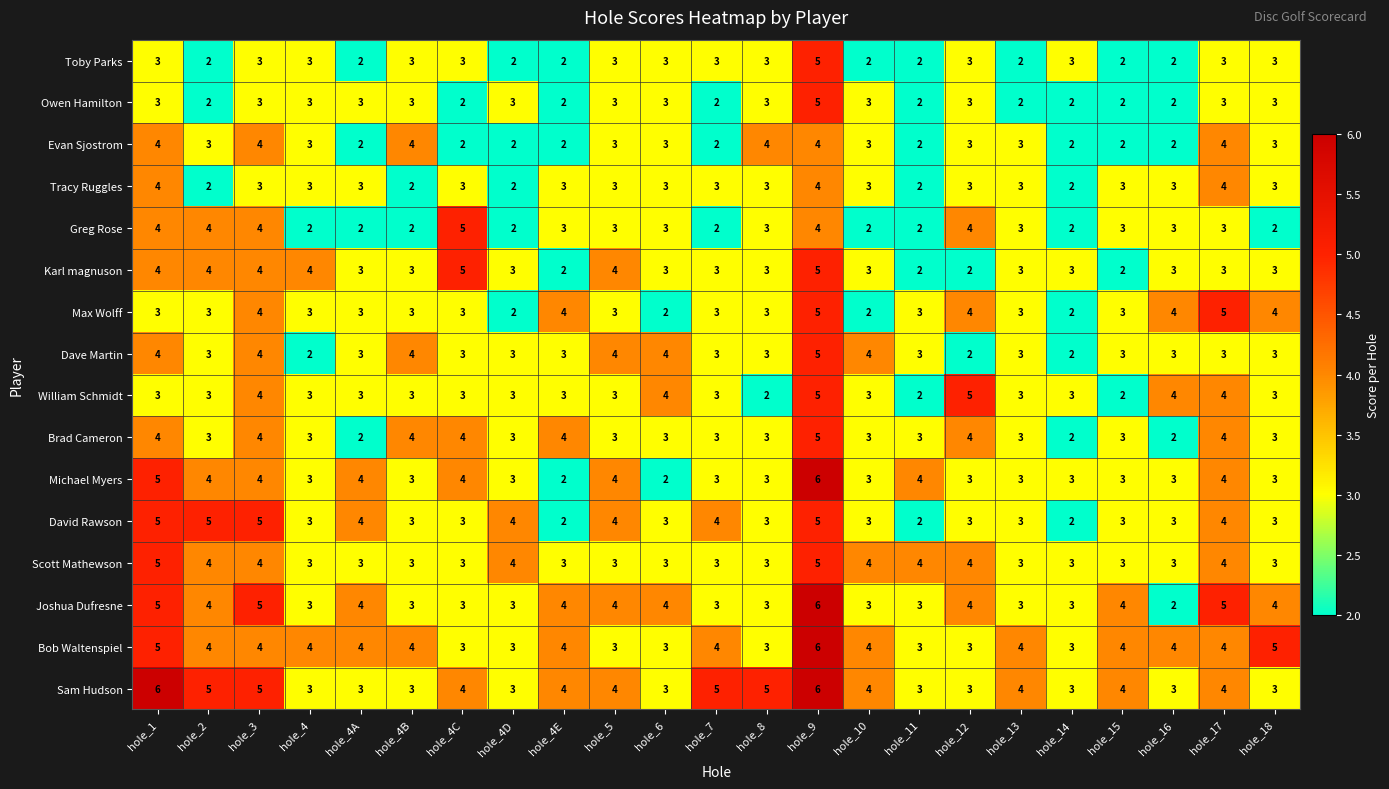

How many data points does each series have?

23